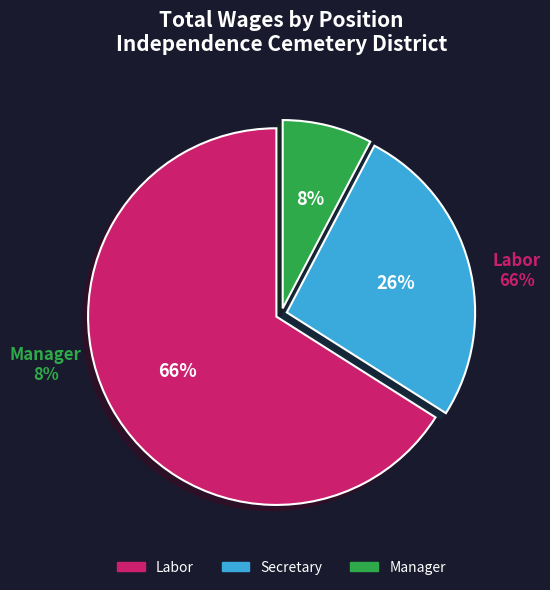

To the nearest percent, what portion does Labor represent?

66%